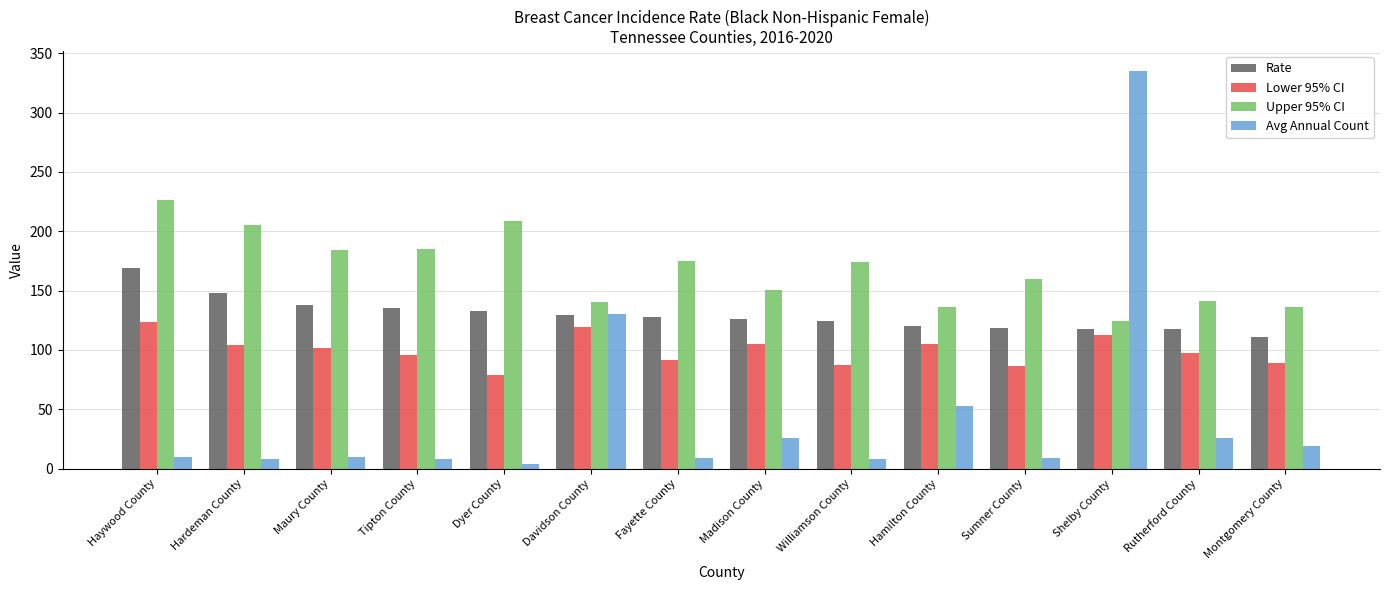

Count the number of data series in this chart.

4